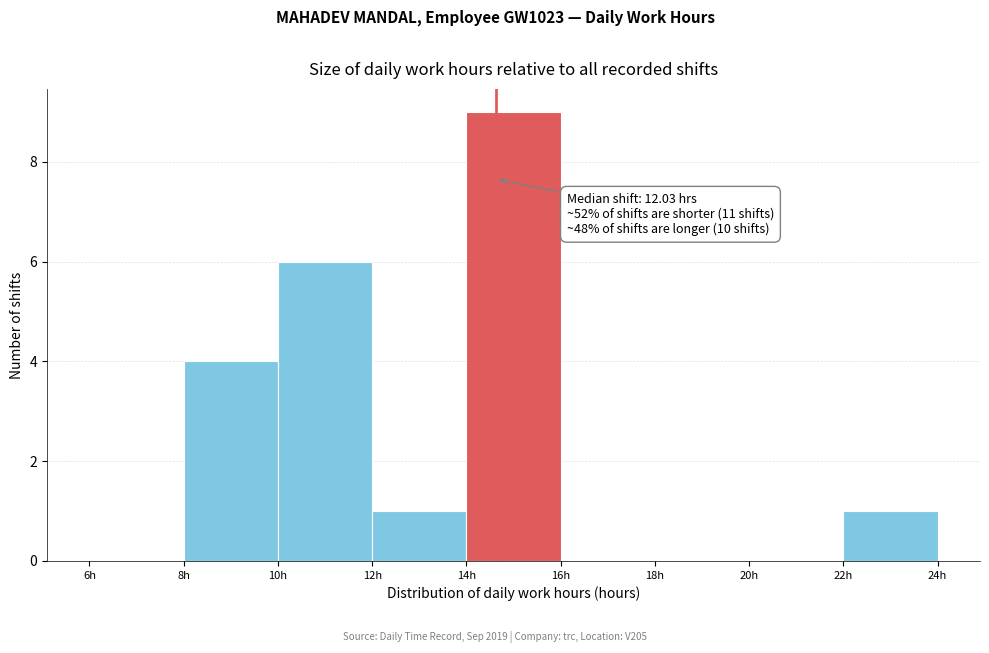

Which range on the x-axis has the tallest bar?

14 to 16